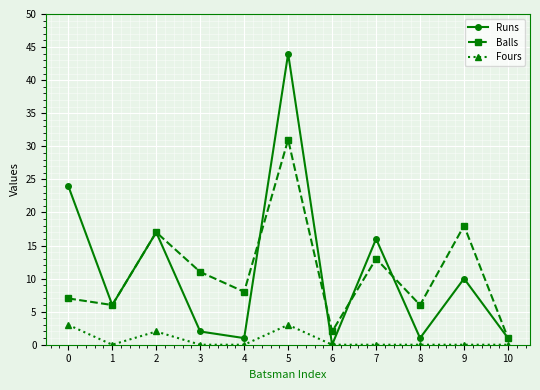

Does the chart have visible grid lines?

Yes